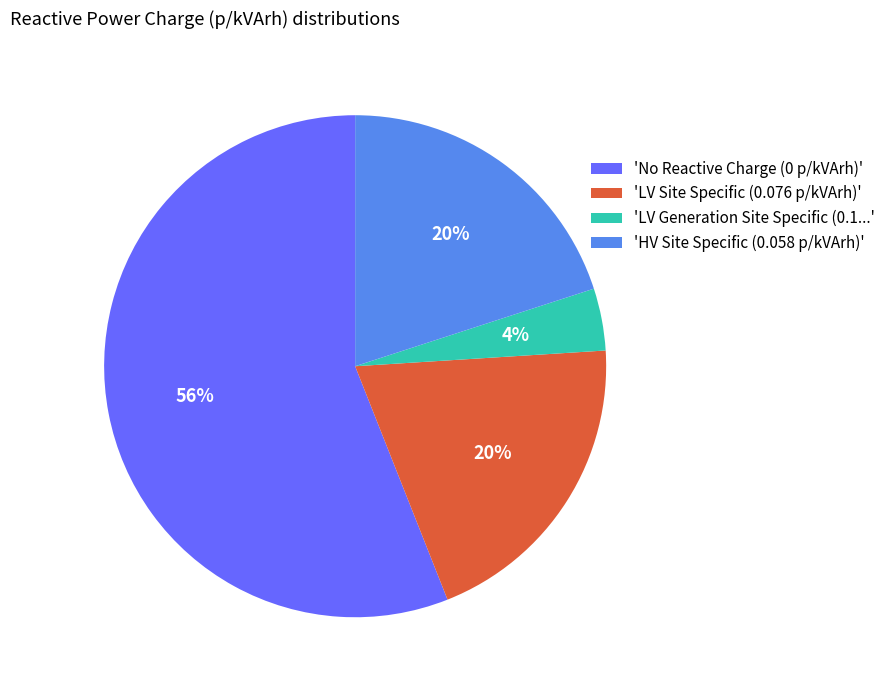

Is there any slice that represents more than half of the pie?

Yes